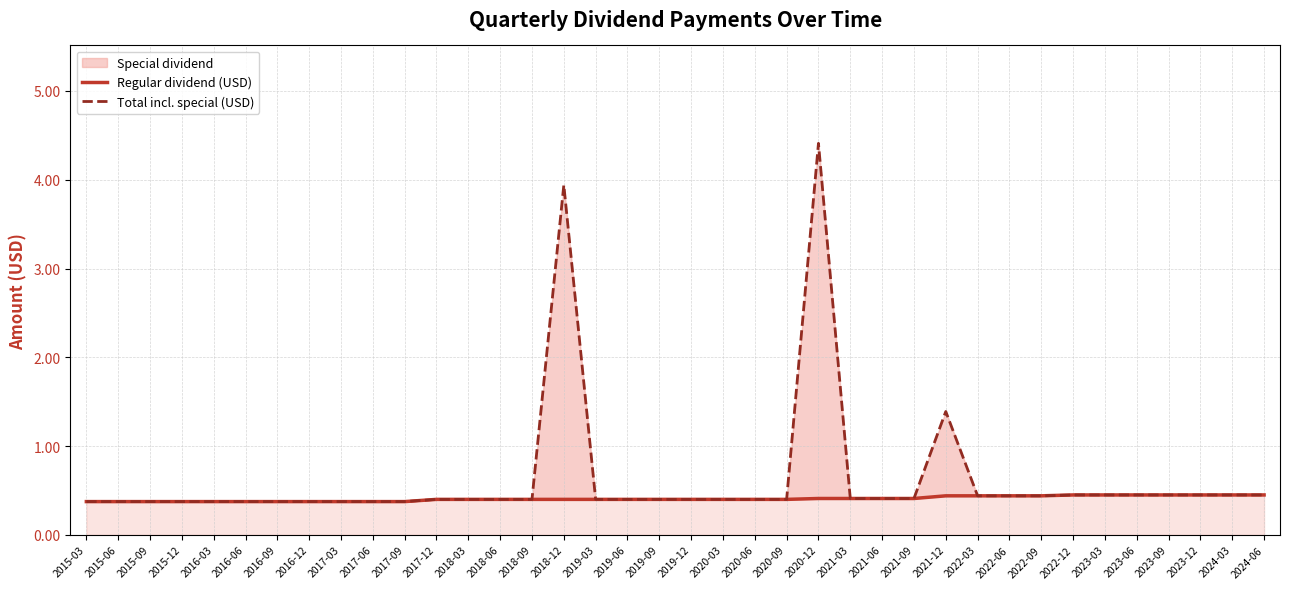

Reading left to right, transcribe all the data shown in this chart.

Regular dividend (USD): 0.4	0.4	0.4	0.4	0.4	0.4	0.4	0.4	0.4	0.4	0.4	0.4	0.4	0.4	0.4	0.4	0.4	0.4	0.4	0.4	0.4	0.4	0.4	0.4	0.4	0.4	0.4	0.4	0.4	0.4	0.4	0.5	0.5	0.5	0.5	0.5	0.5	0.5
Total incl. special (USD): 0.4	0.4	0.4	0.4	0.4	0.4	0.4	0.4	0.4	0.4	0.4	0.4	0.4	0.4	0.4	3.9	0.4	0.4	0.4	0.4	0.4	0.4	0.4	4.4	0.4	0.4	0.4	1.4	0.4	0.4	0.4	0.5	0.5	0.5	0.5	0.5	0.5	0.5